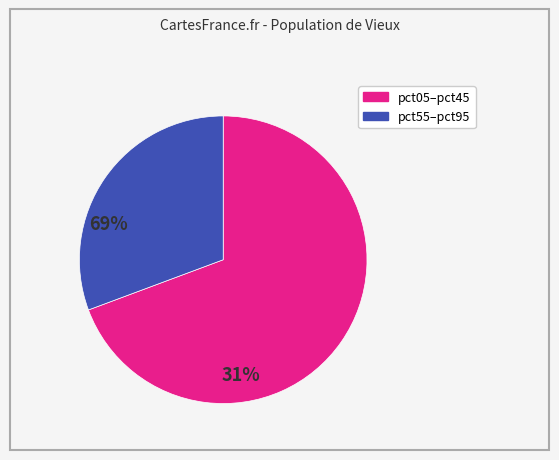

Is there any slice that represents more than half of the pie?

Yes